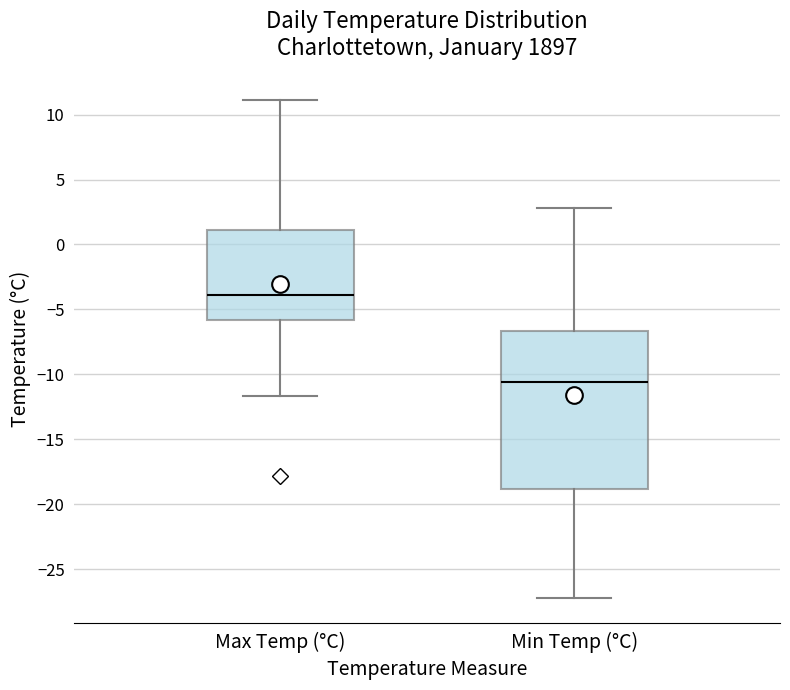

Comparing the boxes themselves (not the whiskers), which one is the tallest?

Min Temp (°C)